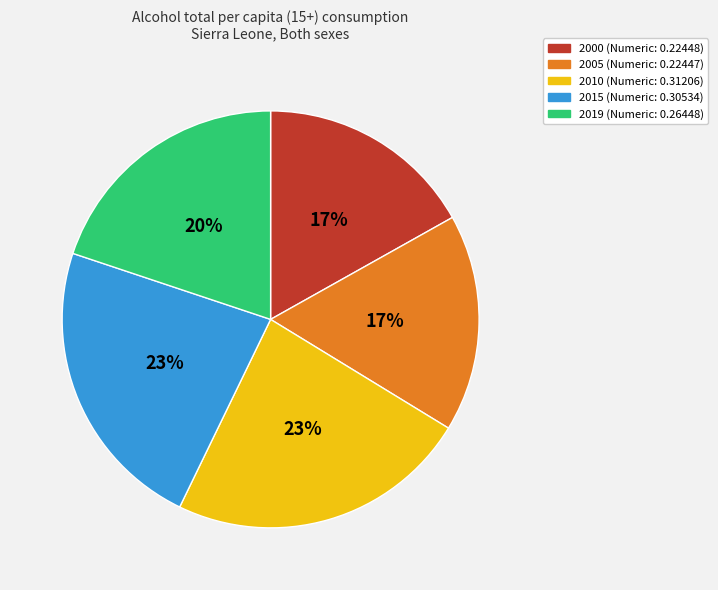

Is there any slice that represents more than half of the pie?

No